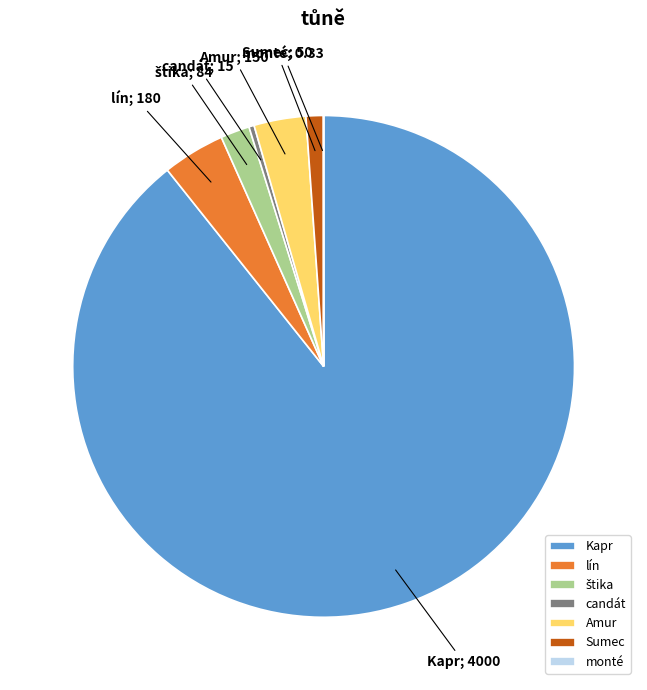

Is Kapr the majority of the pie?

Yes